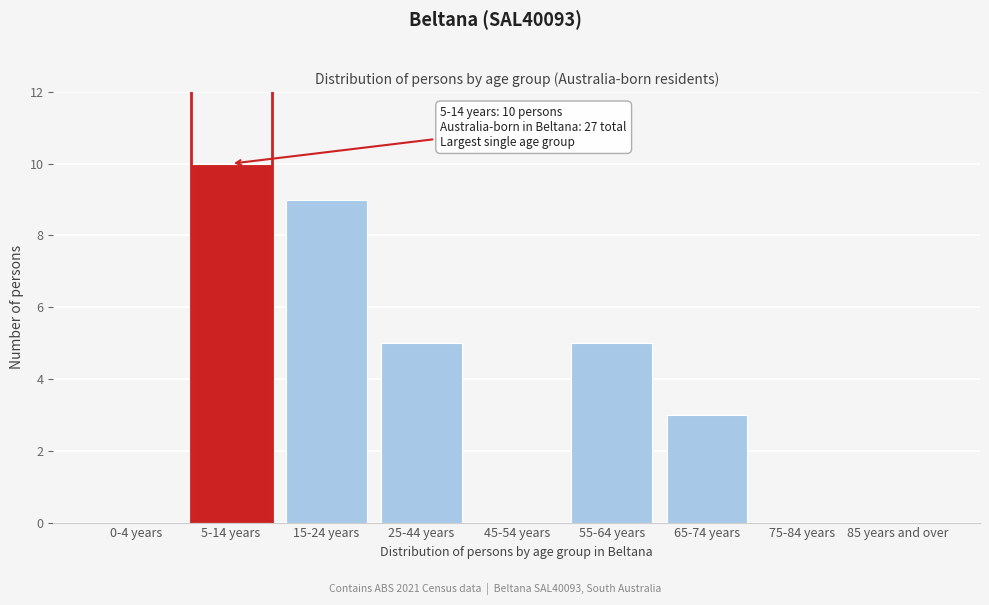

Reading right to left, transcribe all the data shown in this chart.

85 years and over=0	75-84 years=0	65-74 years=3	55-64 years=5	45-54 years=0	25-44 years=5	15-24 years=9	5-14 years=10	0-4 years=0